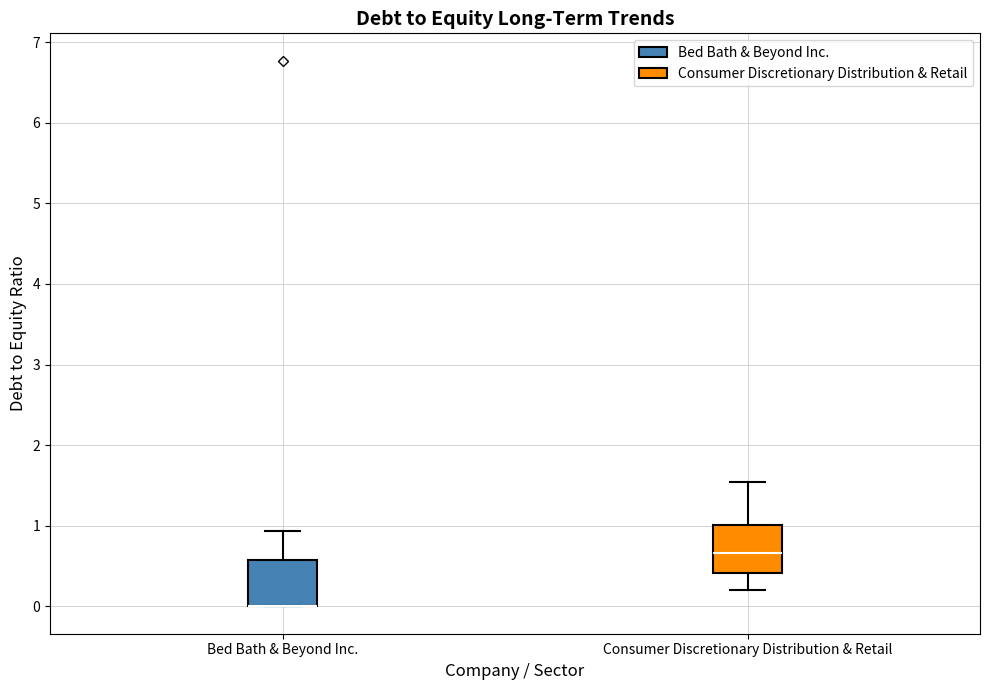

Where is the upper edge of the box for Consumer Discretionary Distribution & Retail on the y-axis? The values are not printed on the chart, so give them approximately, as read against the axis.

1.0